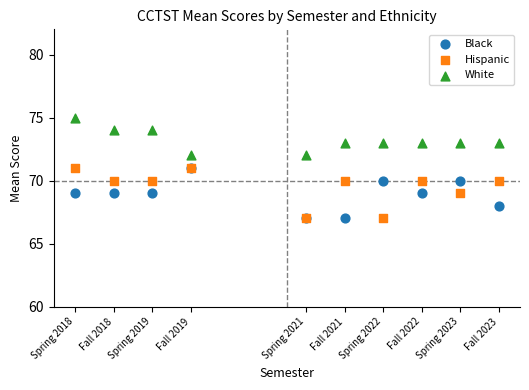

What are all the series names shown in the legend?

Black, Hispanic, White